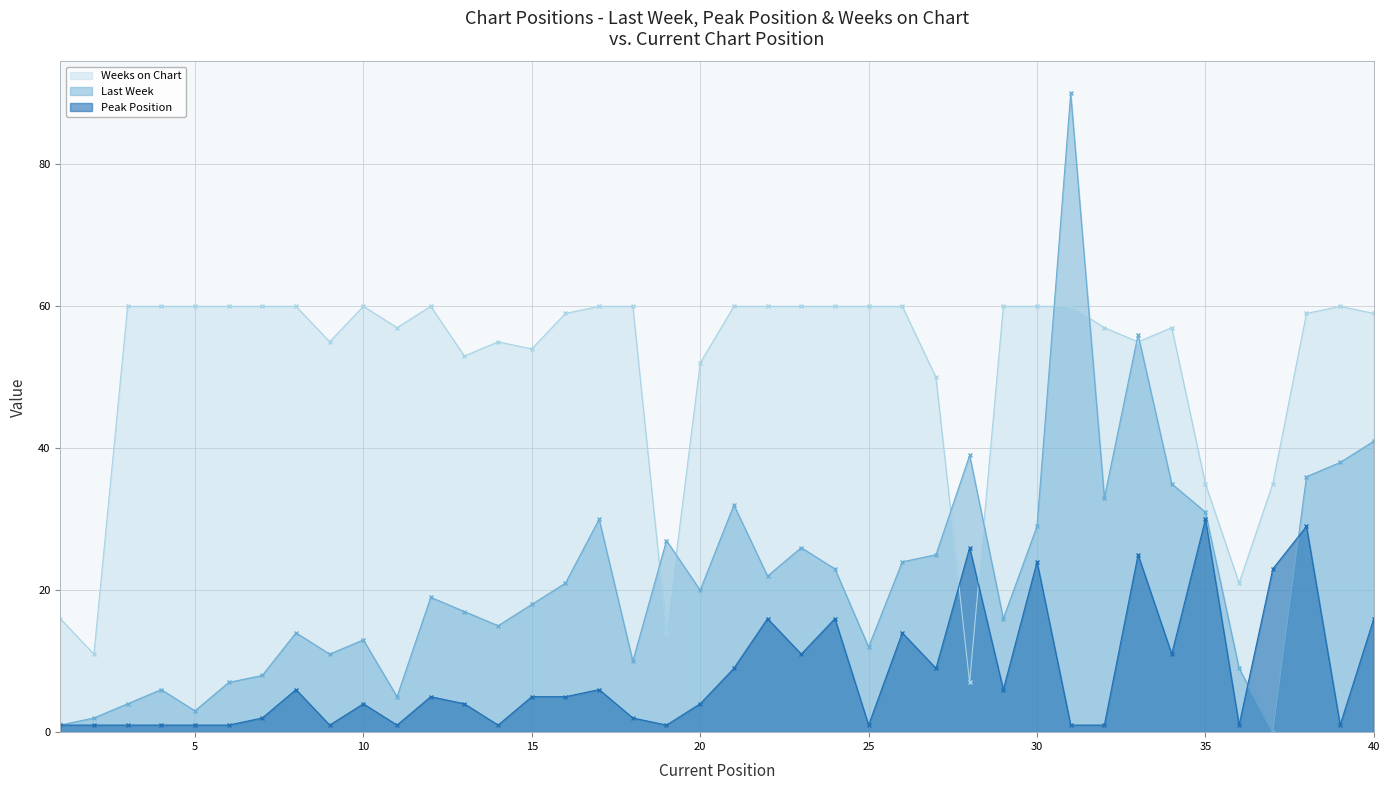

What is the sum of all Weeks on Chart values?

2061